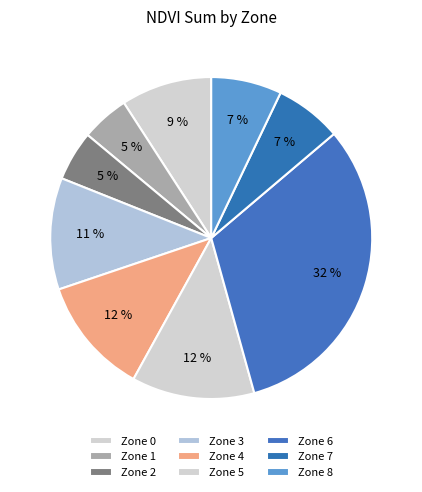

How many segments does this pie chart have?

9